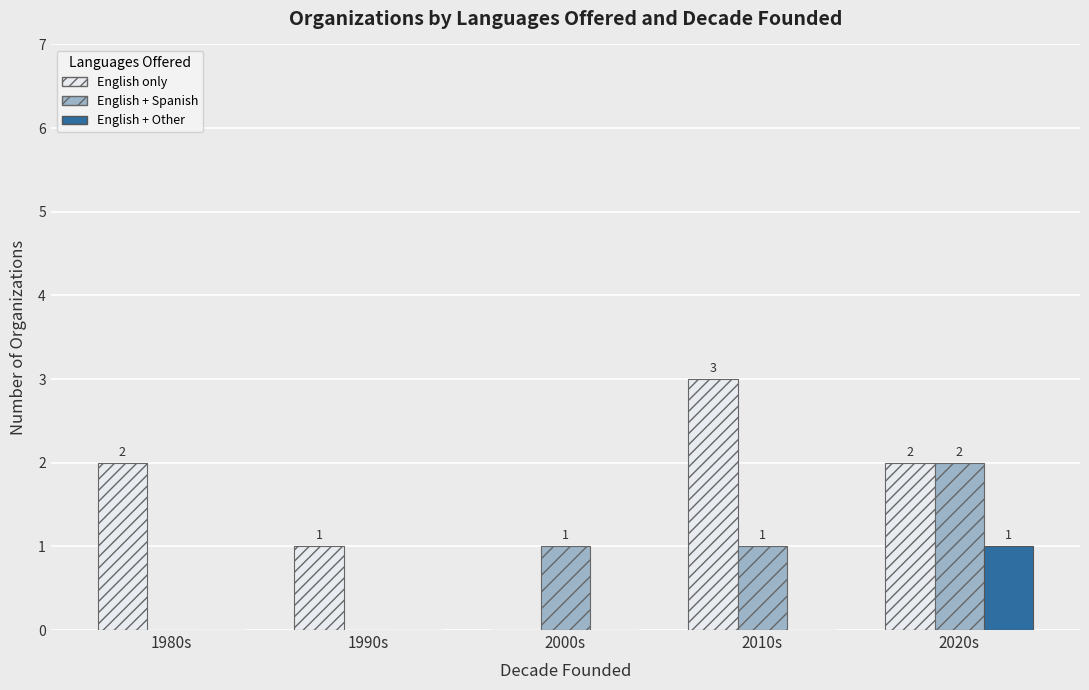

How many English only values are between 1 and 2?

3